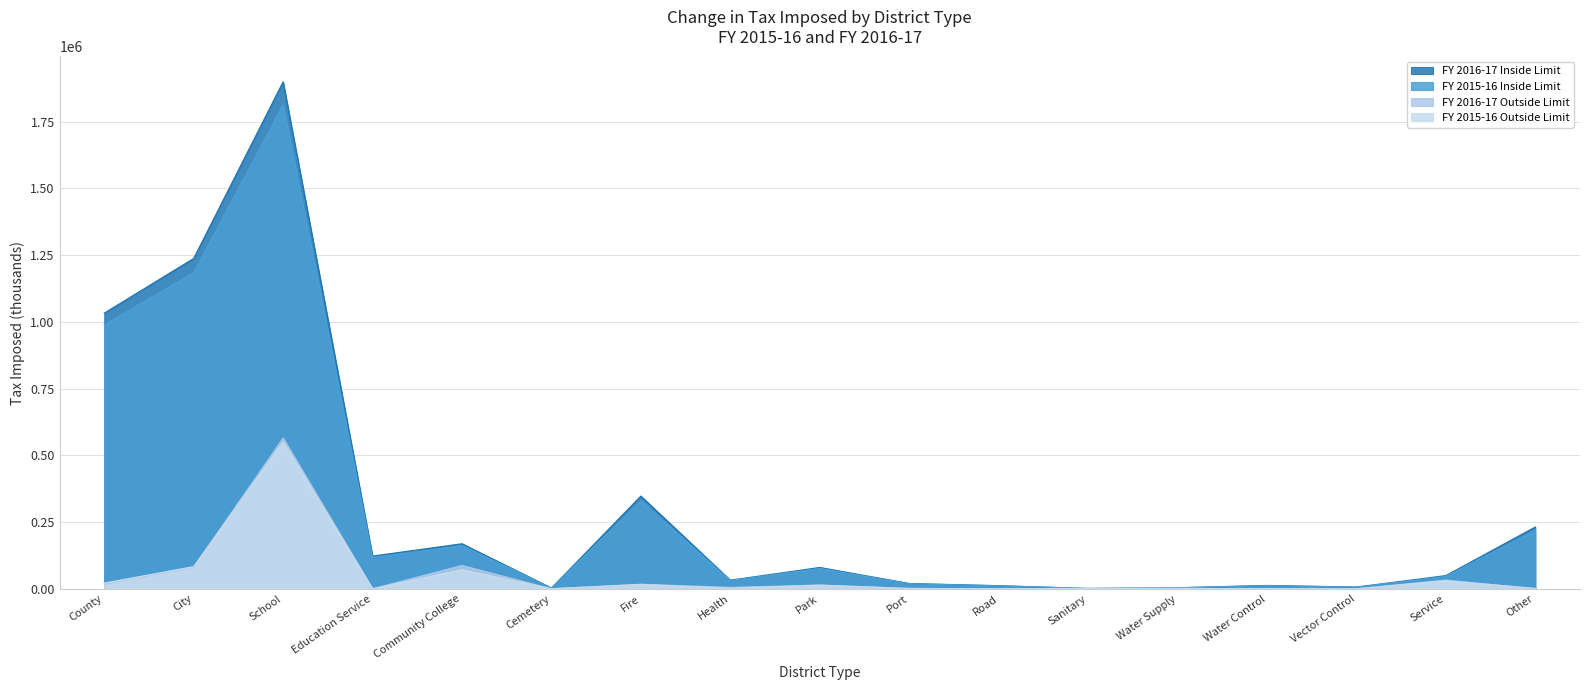

Between Community College and Road, which is larger?

Community College